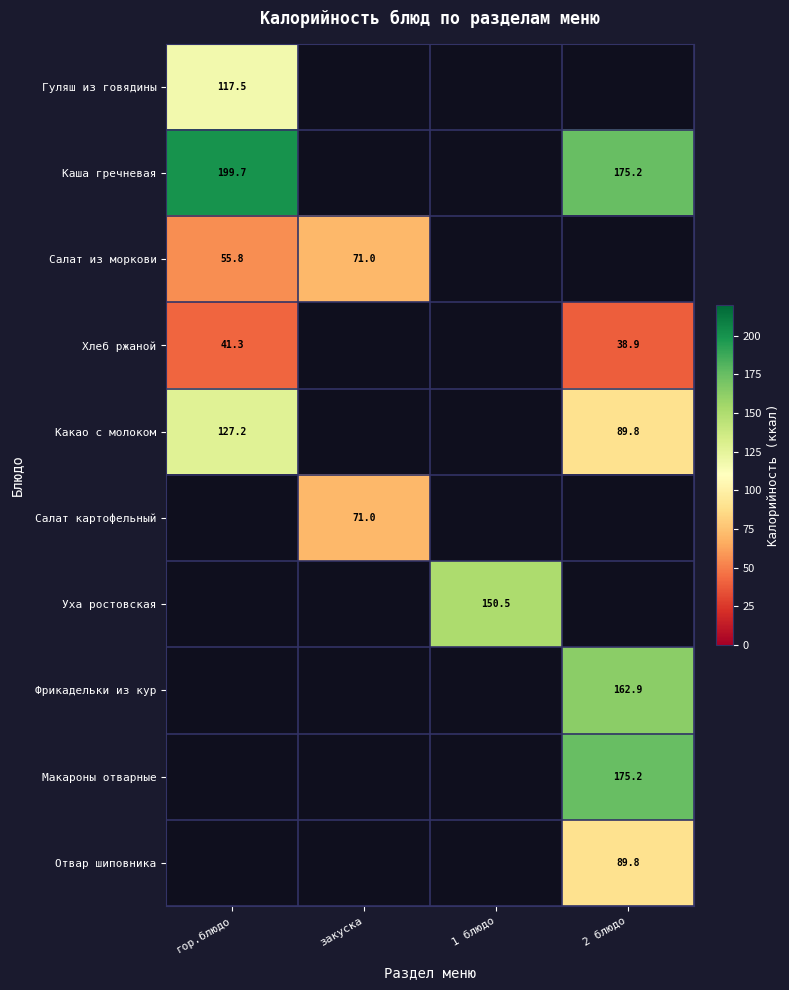

The value of Макароны отварные at 2 блюдо is 175.2. True or false?

True